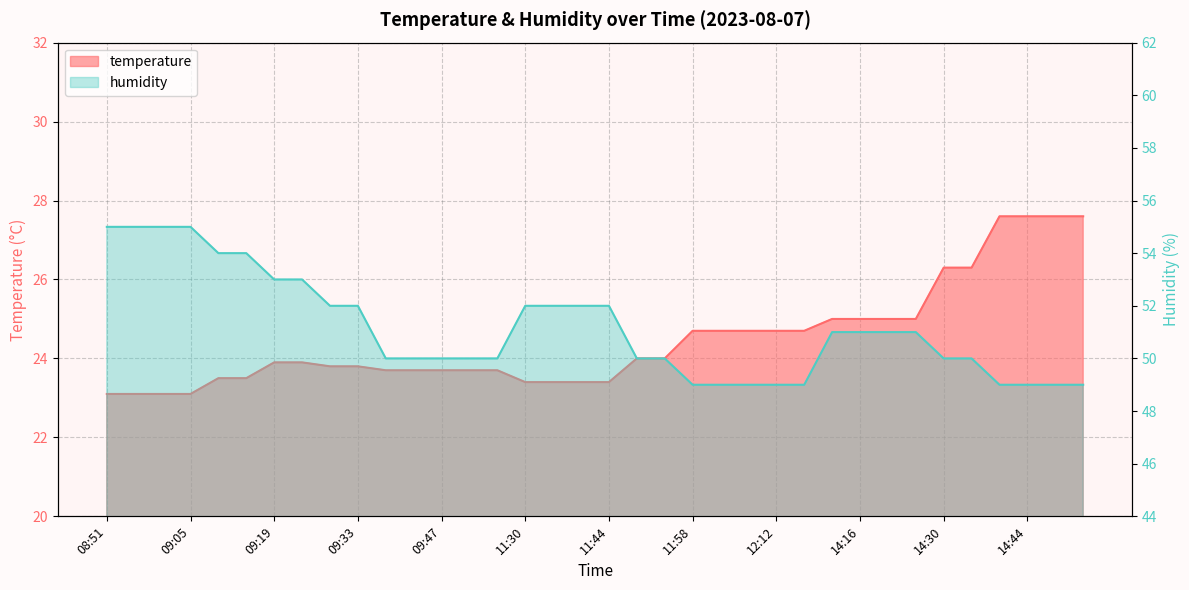

Rank the series at 14:49 from highest to lowest value.

humidity, temperature